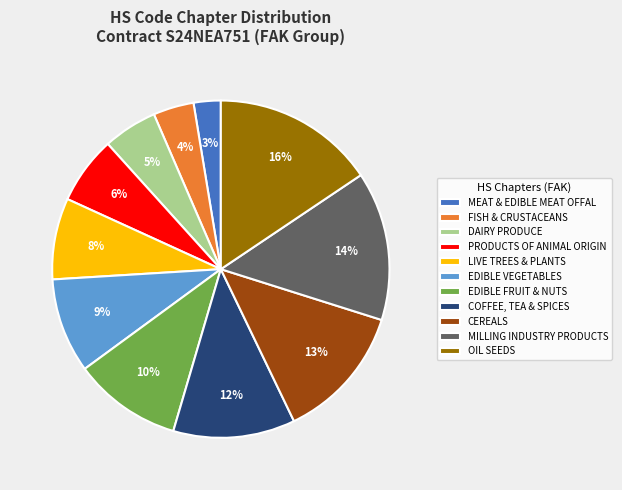

Which slice is the smallest?

MEAT & EDIBLE MEAT OFFAL